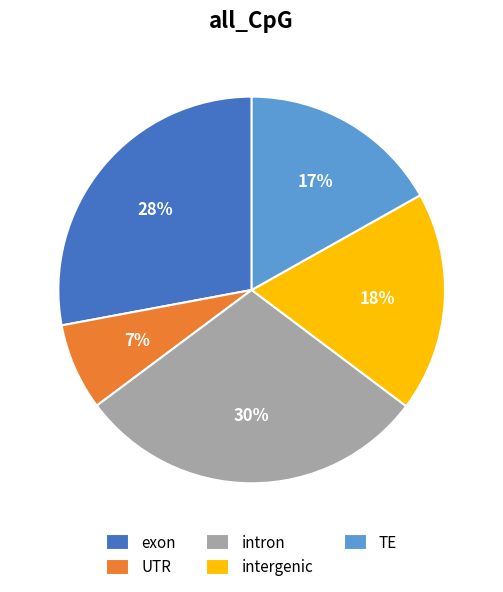

To the nearest percent, what percentage of the pie is TE?

17%